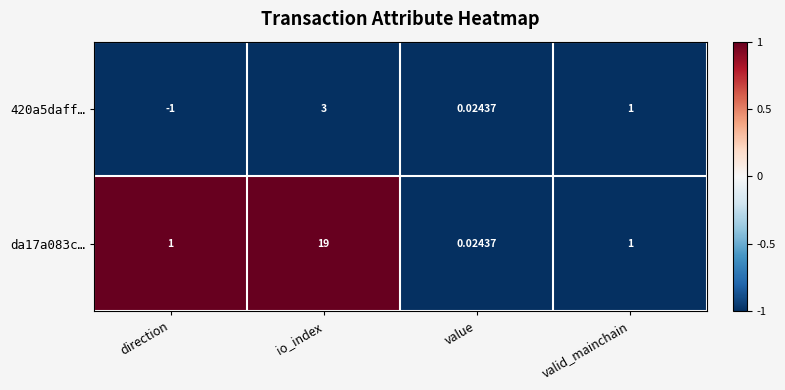

At which label is 420a5daff… closest to 1?

valid_mainchain